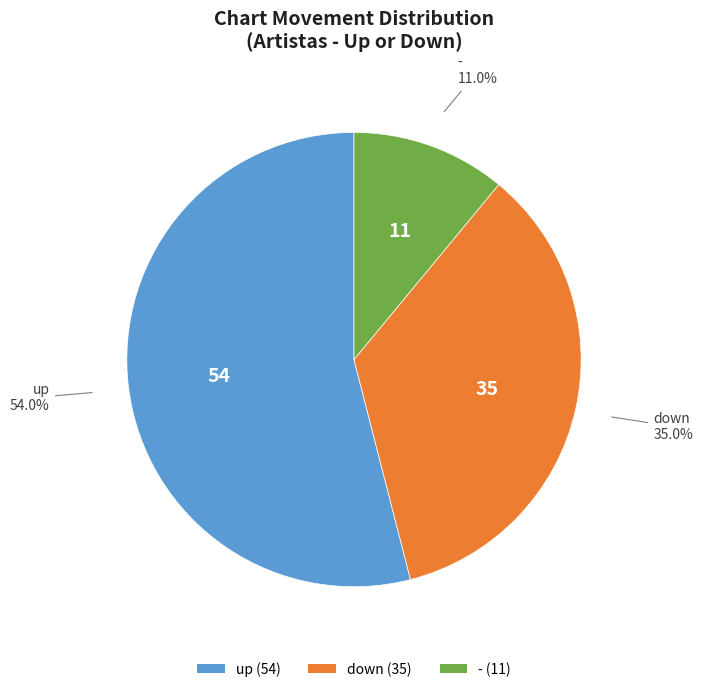

Which category has the smallest portion of the pie?

-